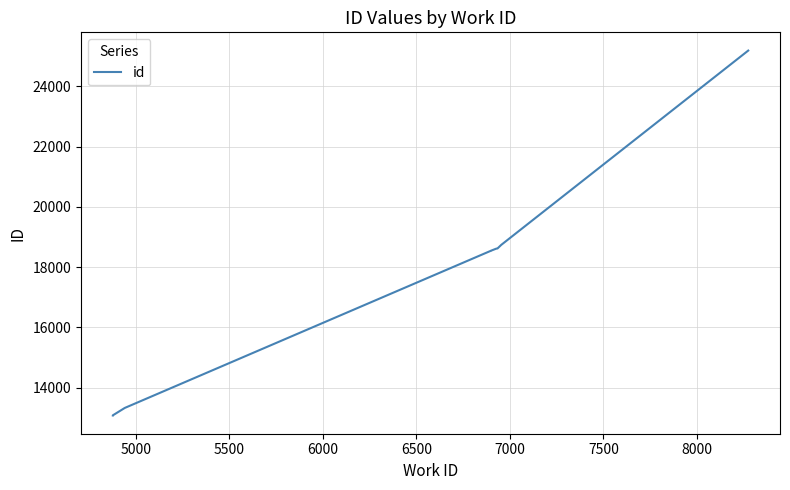

How many lines are shown in the chart?

1